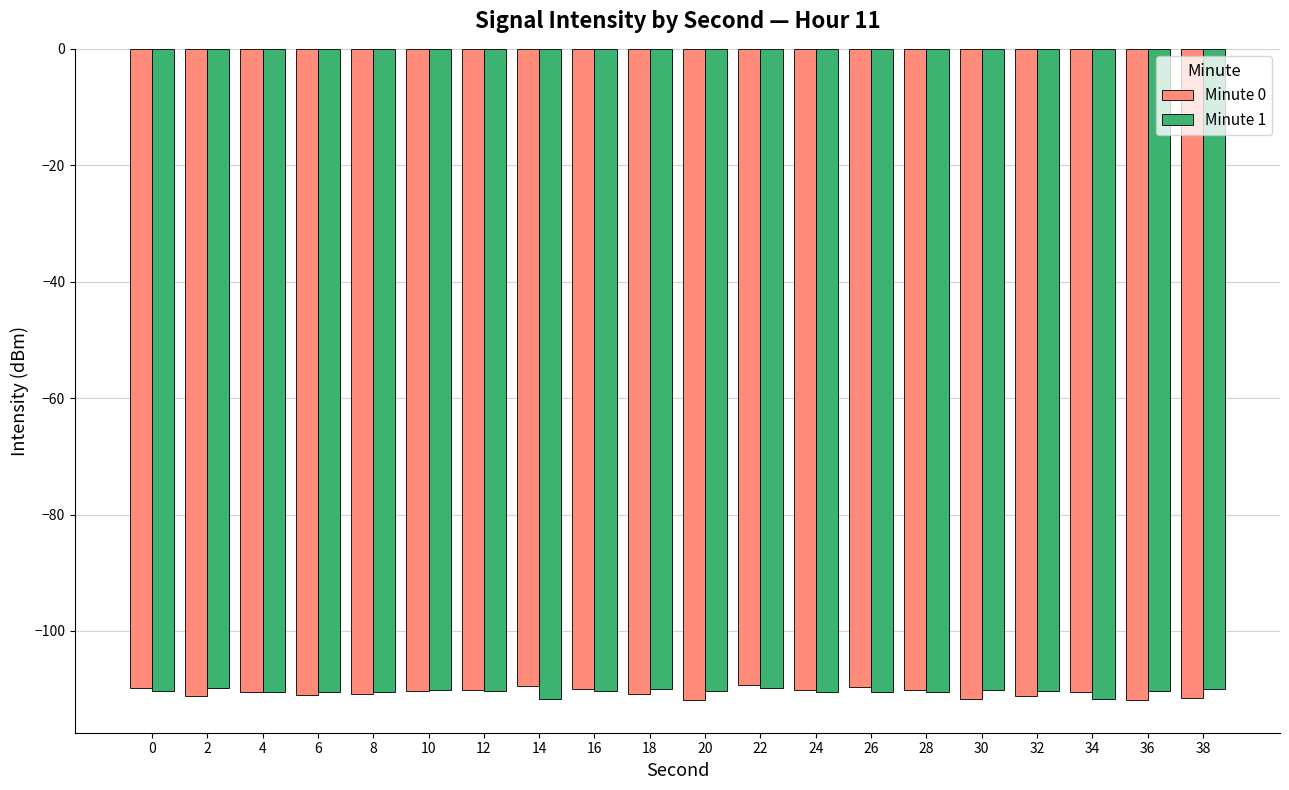

How many bars are there in total?

40